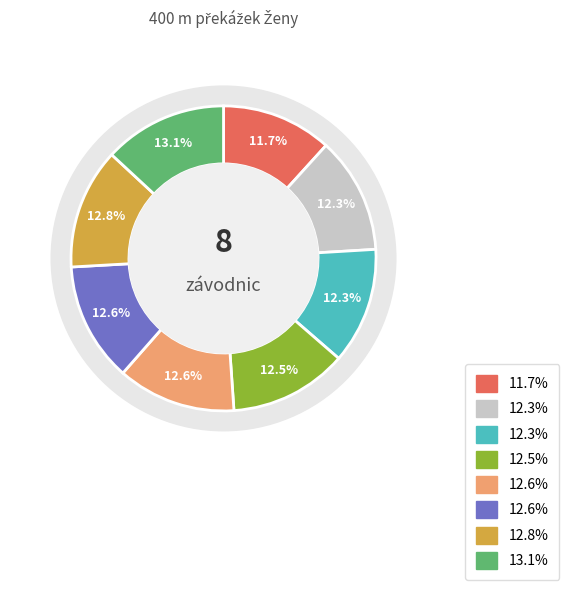

Is it true that Ulrichová Kateřina is 4% of the pie?

False